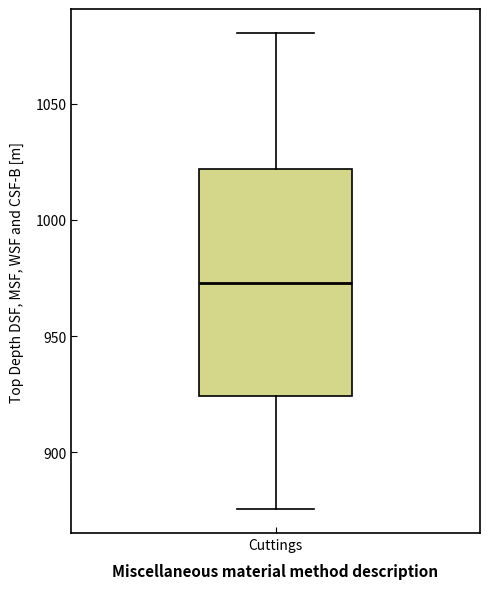

Transcribe this box plot: give where the median line is, the range the box spans, and where the two whiskers end, as read against the y-axis. The values are not printed on the chart, so give them approximately, as read against the axis.

median 975, box 925 to 1020, whiskers 875 to 1080